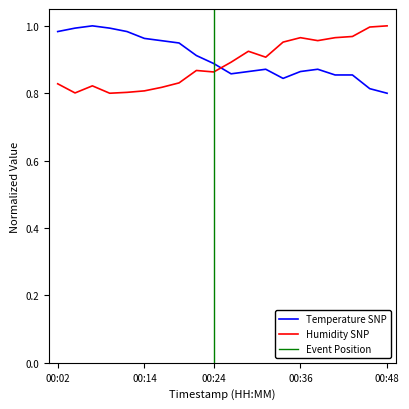

Which has a higher value, 00:43 or 00:41?

00:43